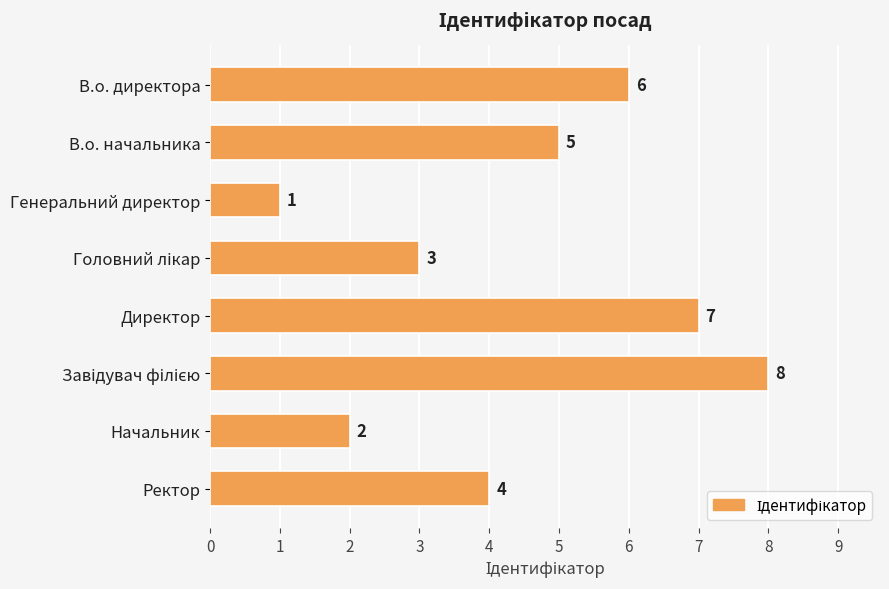

Count the number of data series in this chart.

1